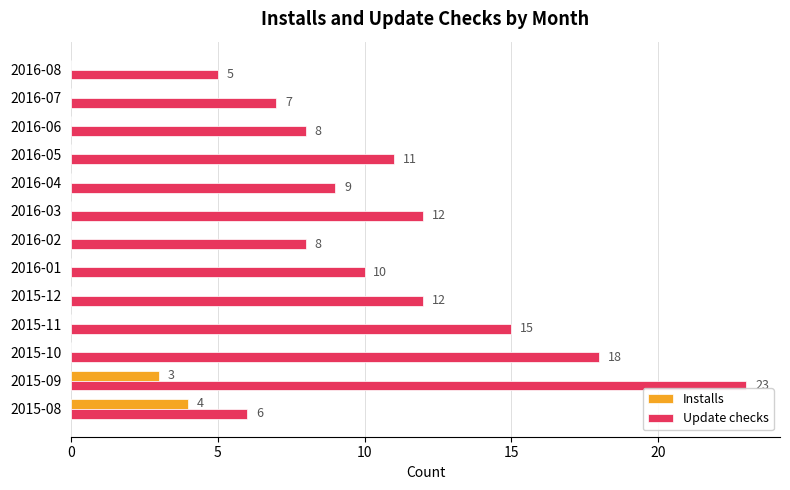

What is the maximum value for Installs?

4